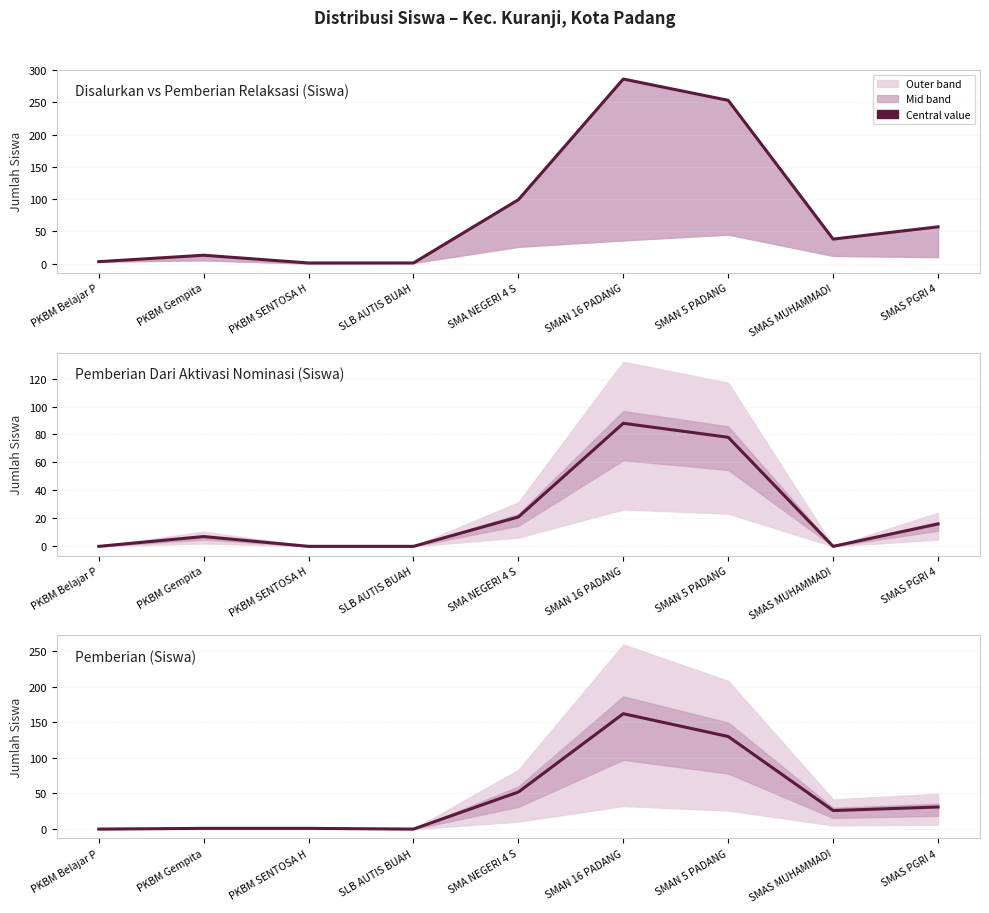

What is the label of the 2nd point from the right?

SMAS MUHAMMADI